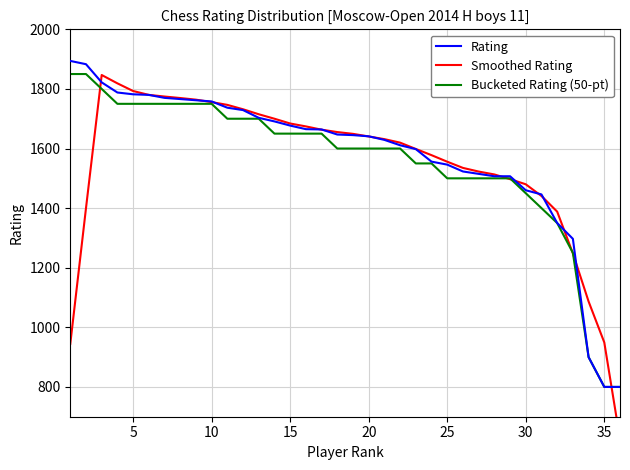

What is the difference between the second highest and minimum values in the Rating series?

1083